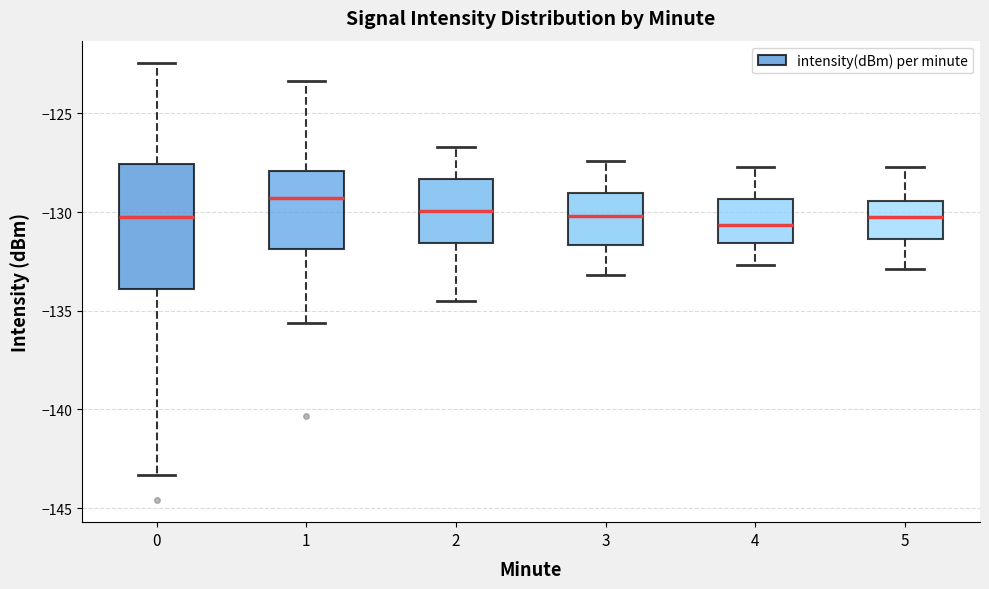

Comparing the boxes themselves (not the whiskers), which one is the tallest?

0